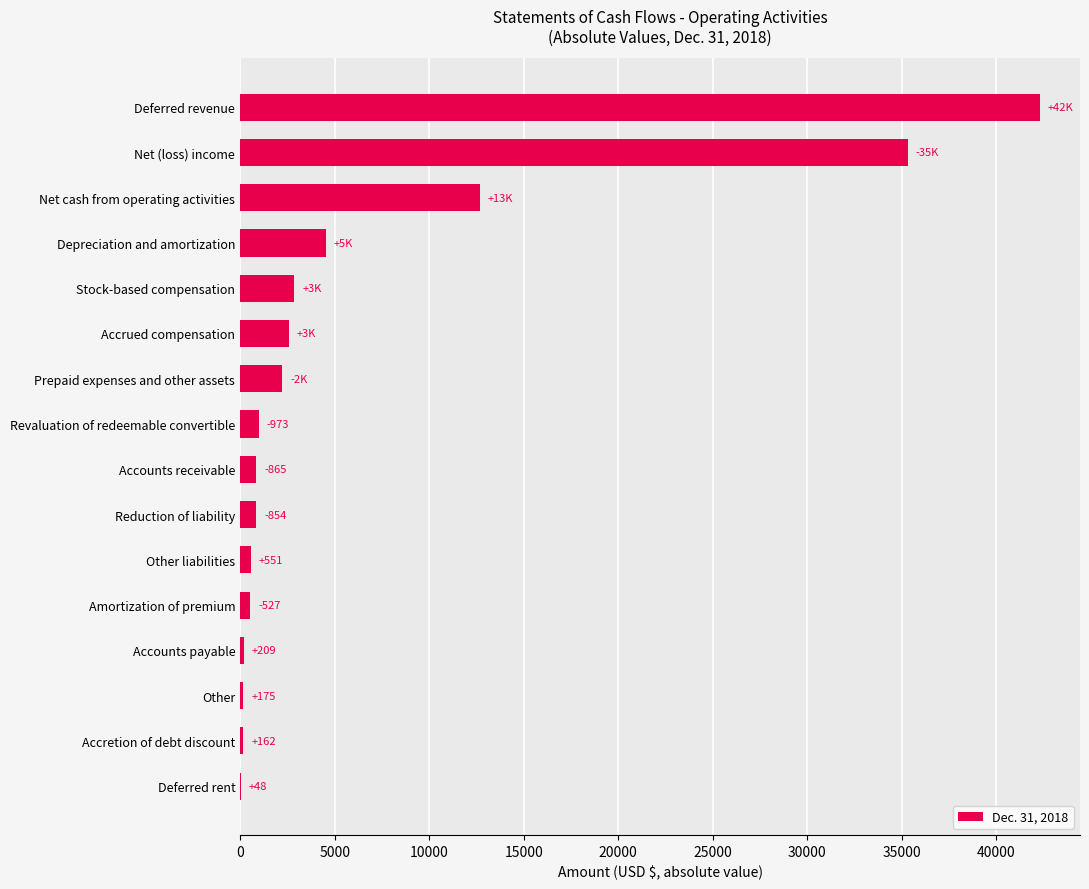

The value at Prepaid expenses and other assets is 2220. True or false?

True